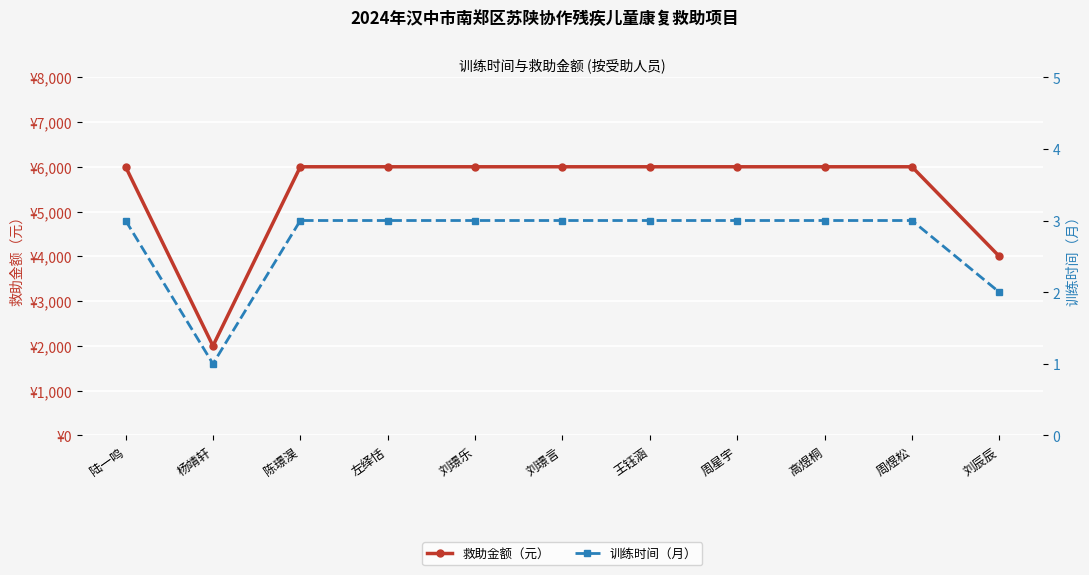

Rank the categories by 训练时间（月） value from lowest to highest.

杨靖轩, 刘辰辰, 陆一鸣, 陈璟淏, 左绎恬, 刘璟乐, 刘璟言, 王钰涵, 周星宇, 高煜桐, 周煜松